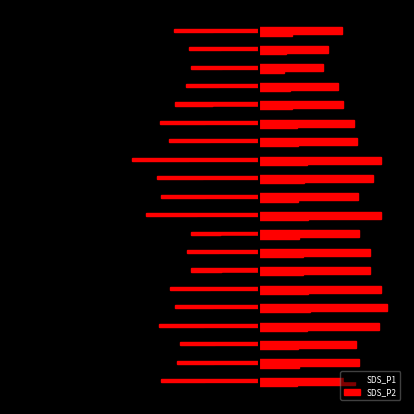

What is the maximum value shown in the chart?

44.5